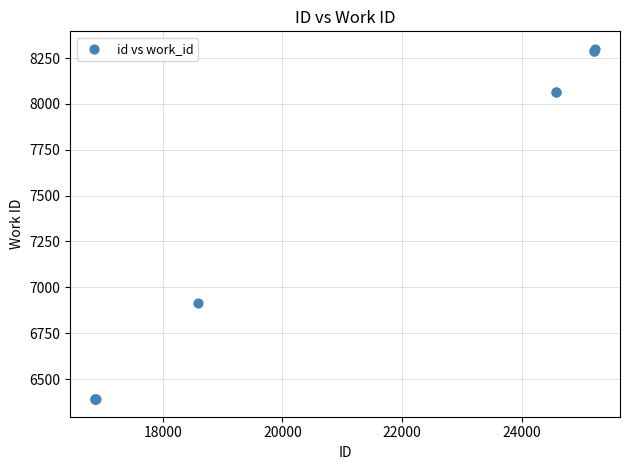

What Y value in the scatter plot is closest to 7345?

6917